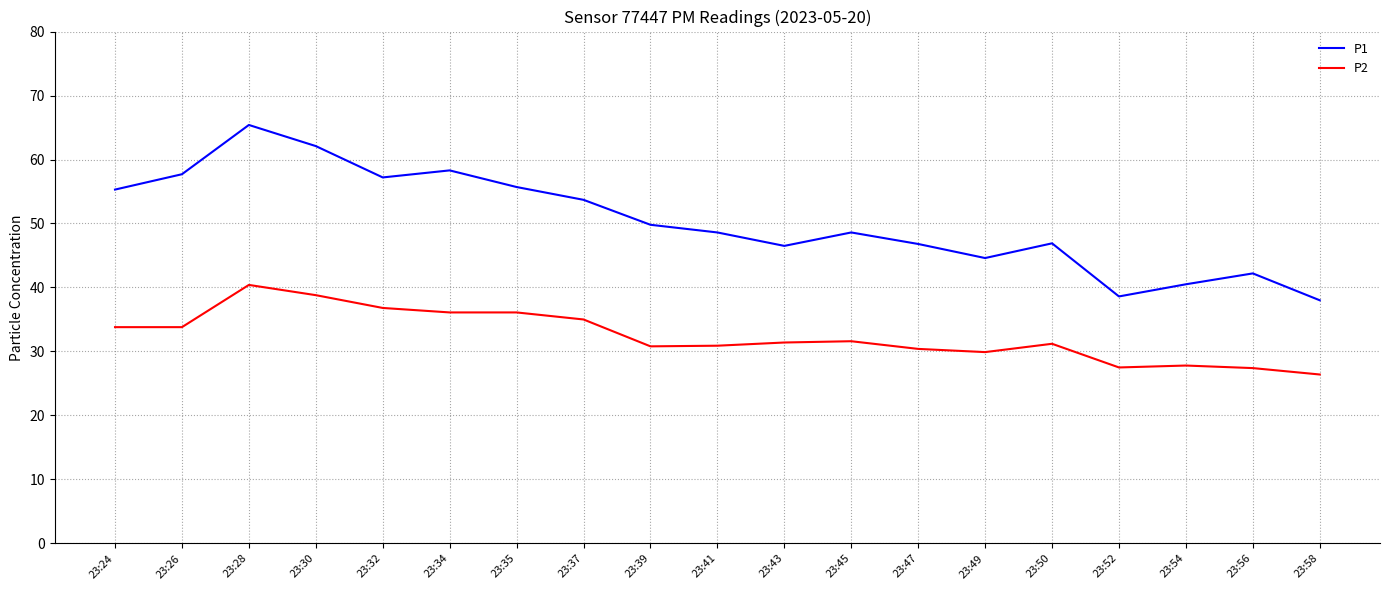

Is it true that P2 equals 36.1 at 23:34?

True